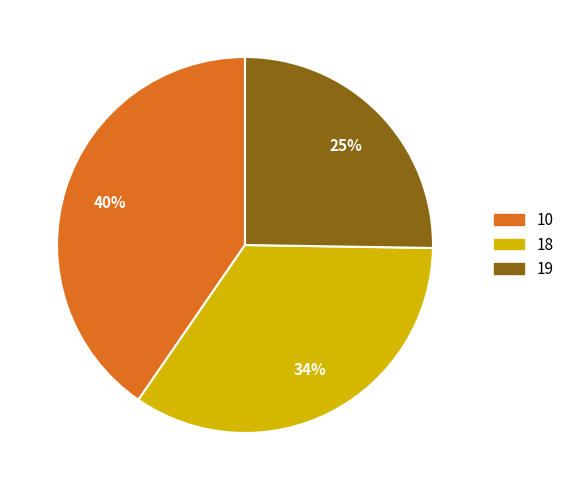

How many segments does this pie chart have?

3